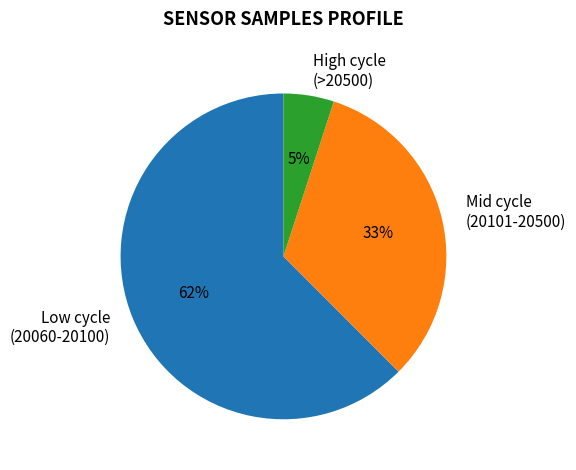

Which category has the smallest portion of the pie?

High cycle (>20500)